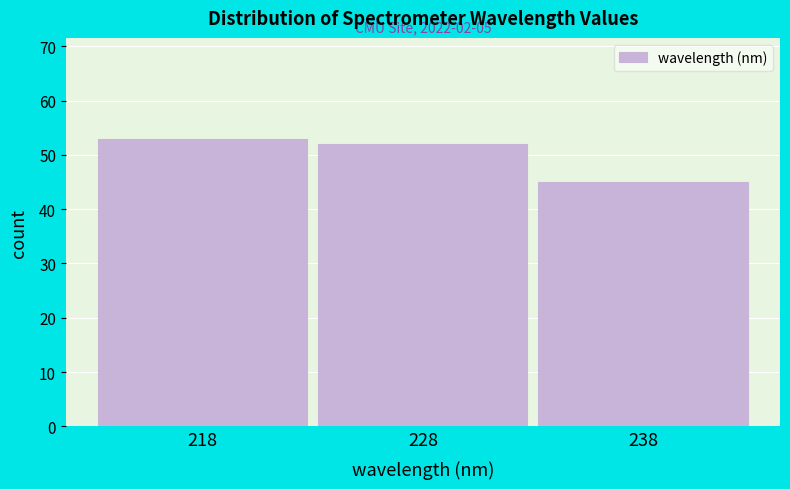

Reading left to right, extract all data points from this chart.

53	52	45